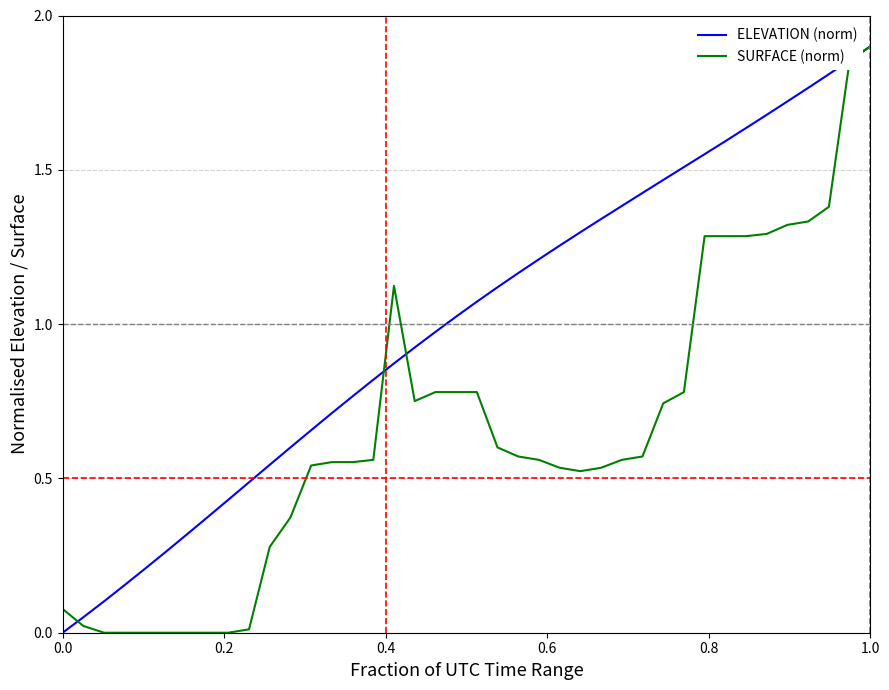

List the series in order of their overall mean, highest first.

ELEVATION (norm), SURFACE (norm)